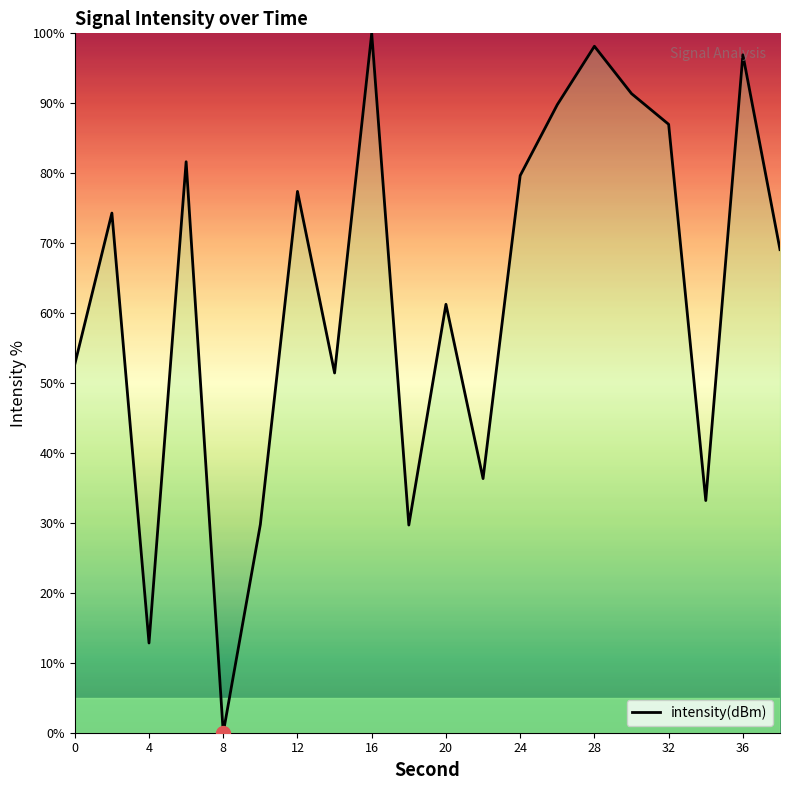

What is the difference between the maximum and minimum values?

100.0